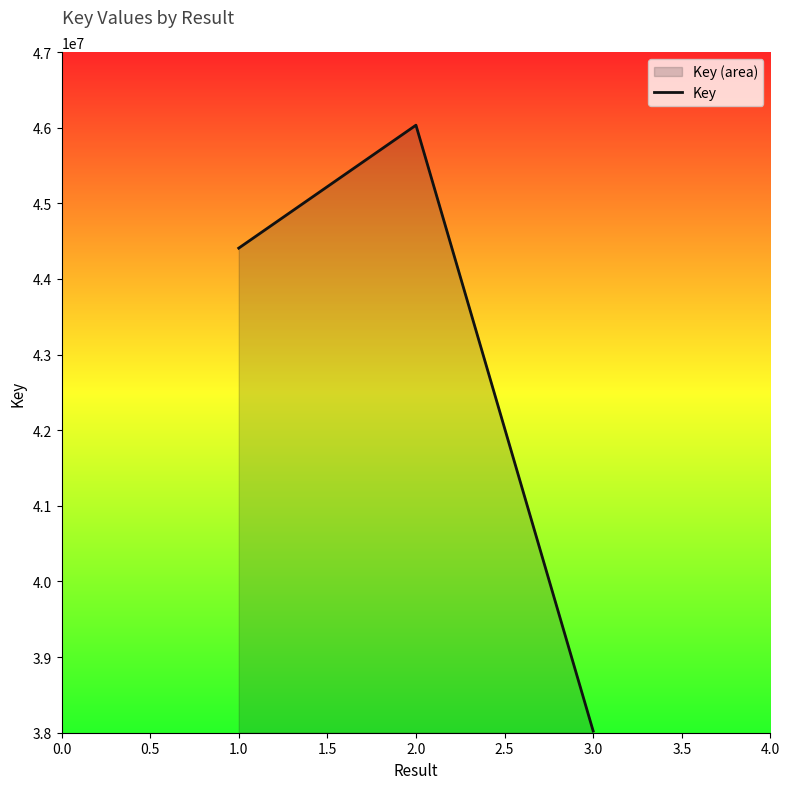

What is the minimum value shown in the chart?

38022558